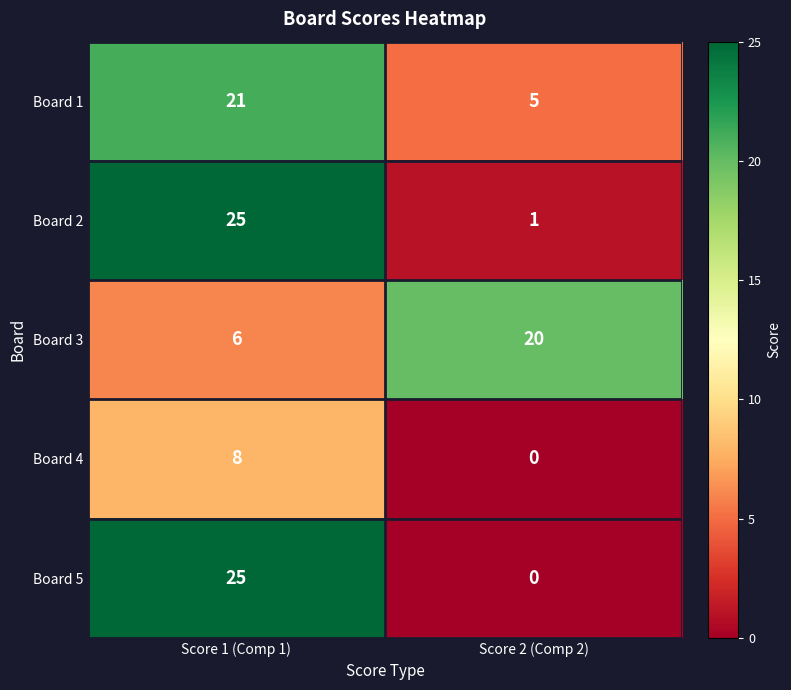

Is the value of Board 1 at Score 1 (Comp 1) greater than the value of Board 5 at Score 1 (Comp 1)?

No